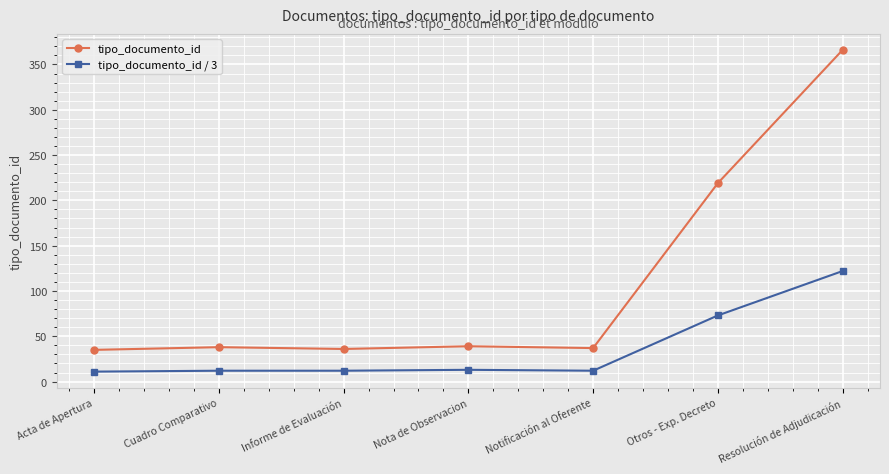

What is the highest value of the tipo_documento_id / 3 series?

122